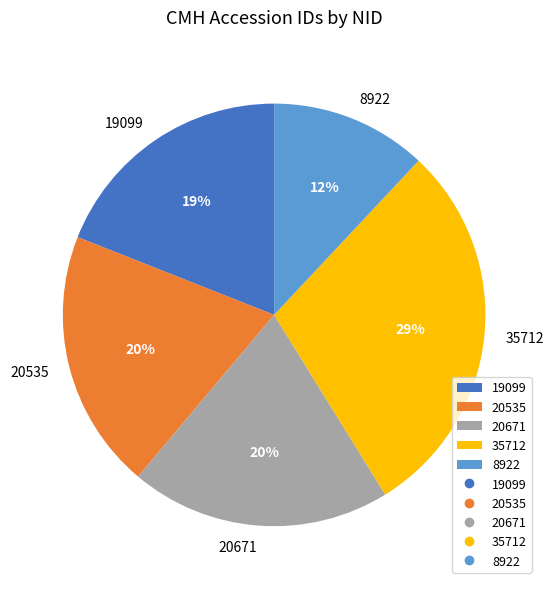

True or false: 19099 accounts for 19% of the total.

True